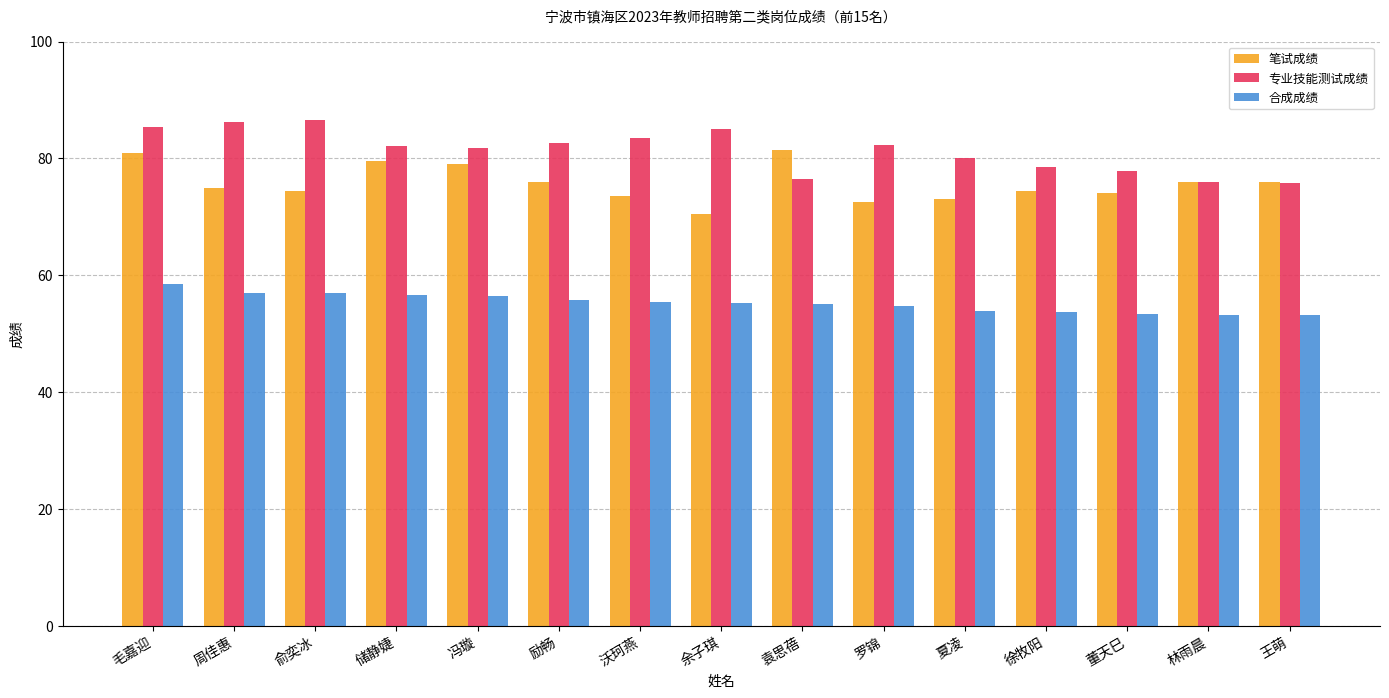

Rank the series by their maximum value, from lowest to highest.

合成成绩, 笔试成绩, 专业技能测试成绩